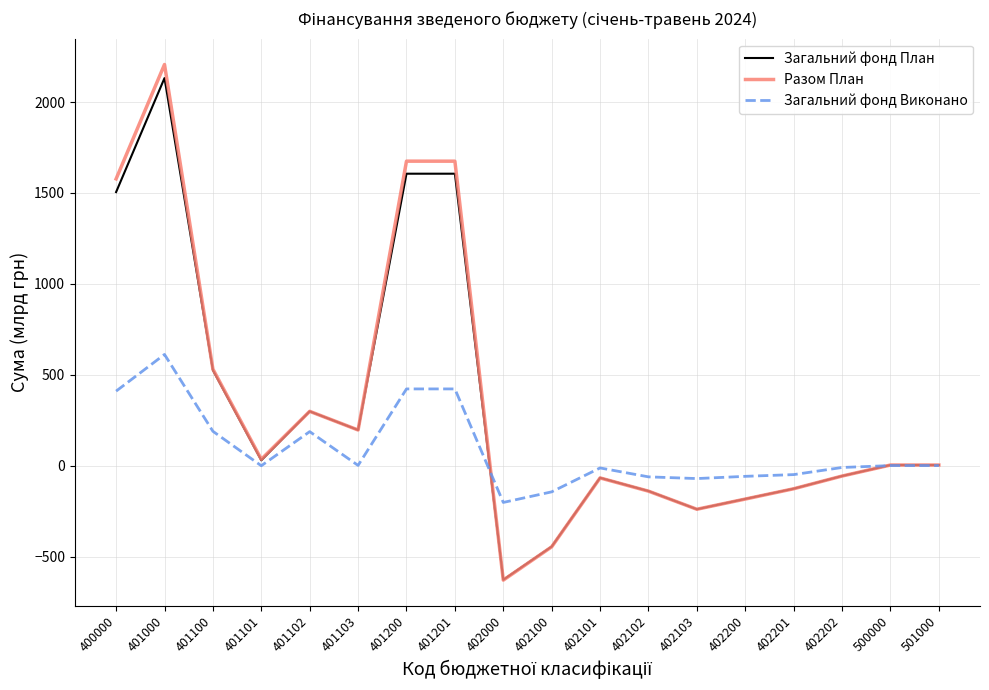

Which label corresponds to the smallest value in the chart?

402000